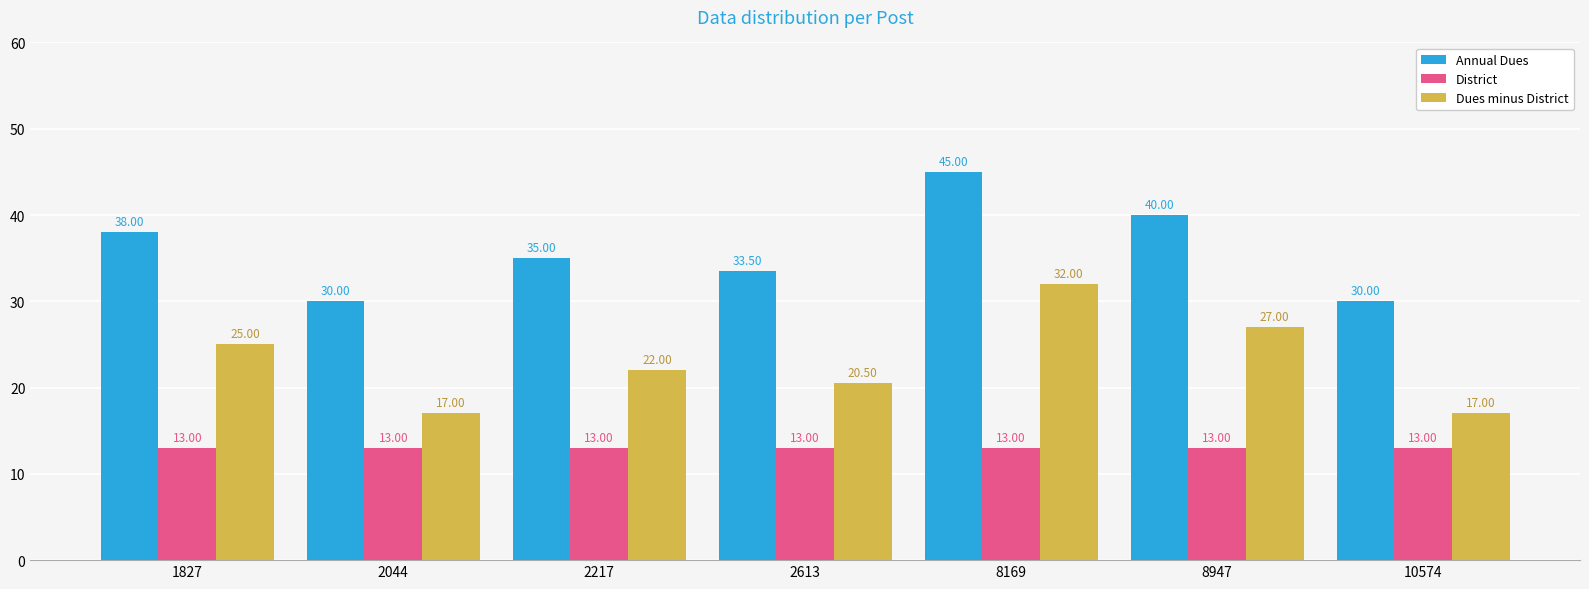

At how many categories does at least one series exceed 36?

3